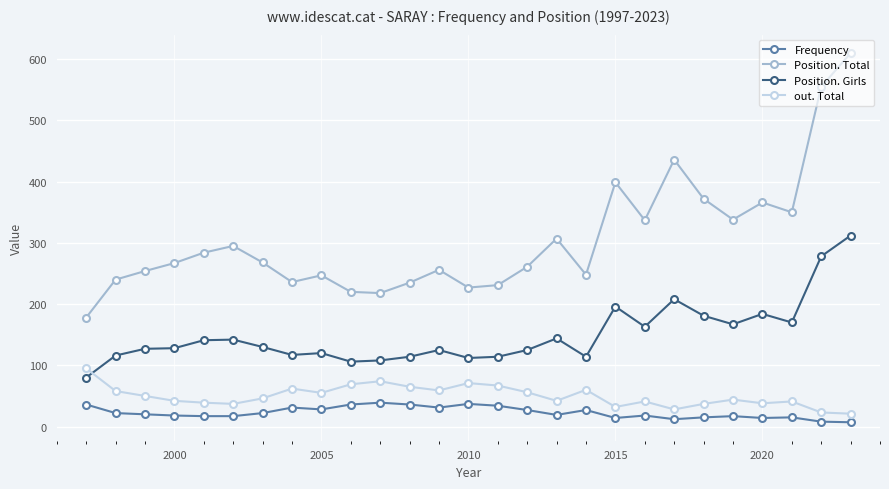

Which series has the widest spread of values?

Position. Total